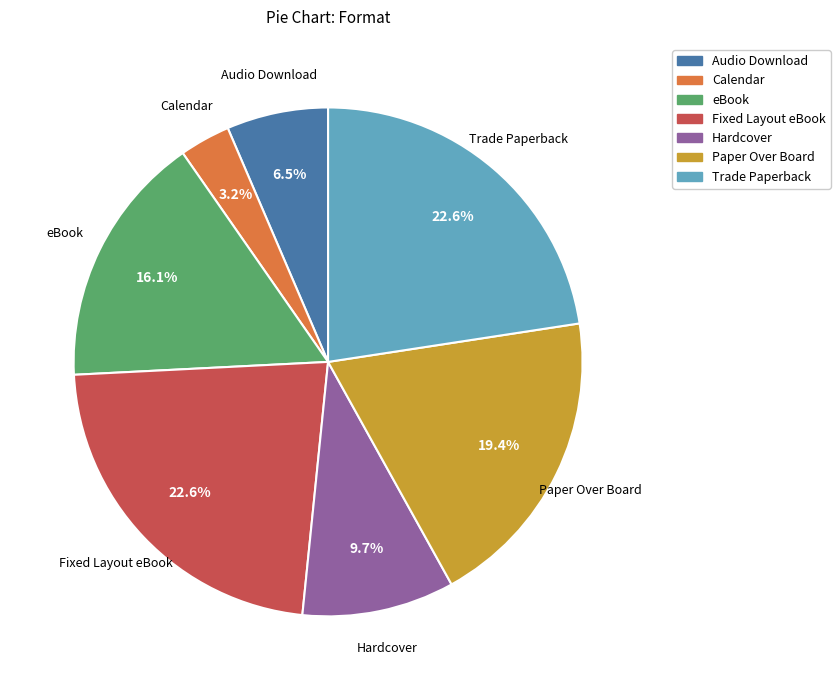

Is eBook the majority of the pie?

No